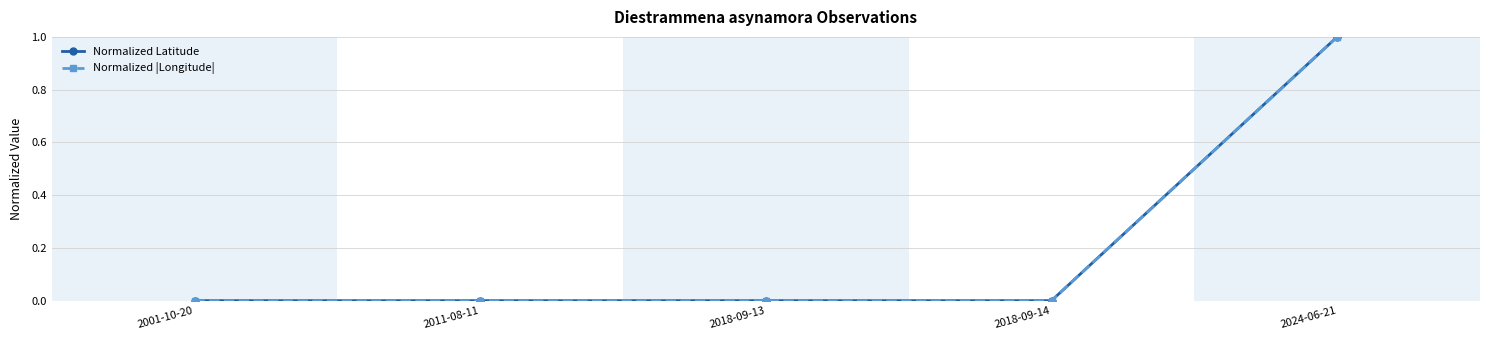

What is the label of the 2nd point from the left?

2011-08-11